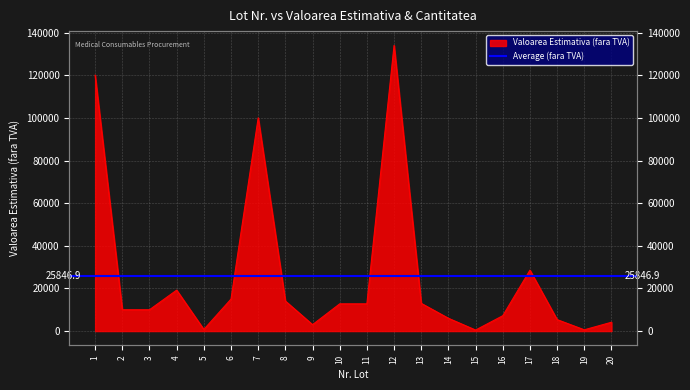

Read the value at 7.

100000.0